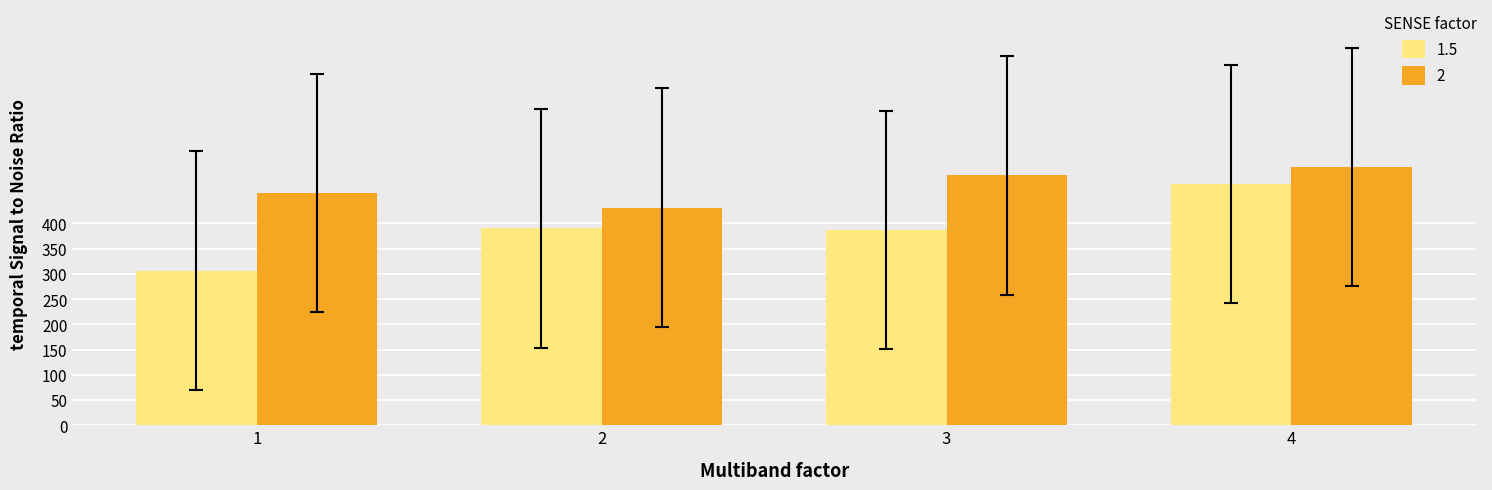

What are all the series names shown in the legend?

1.5, 2